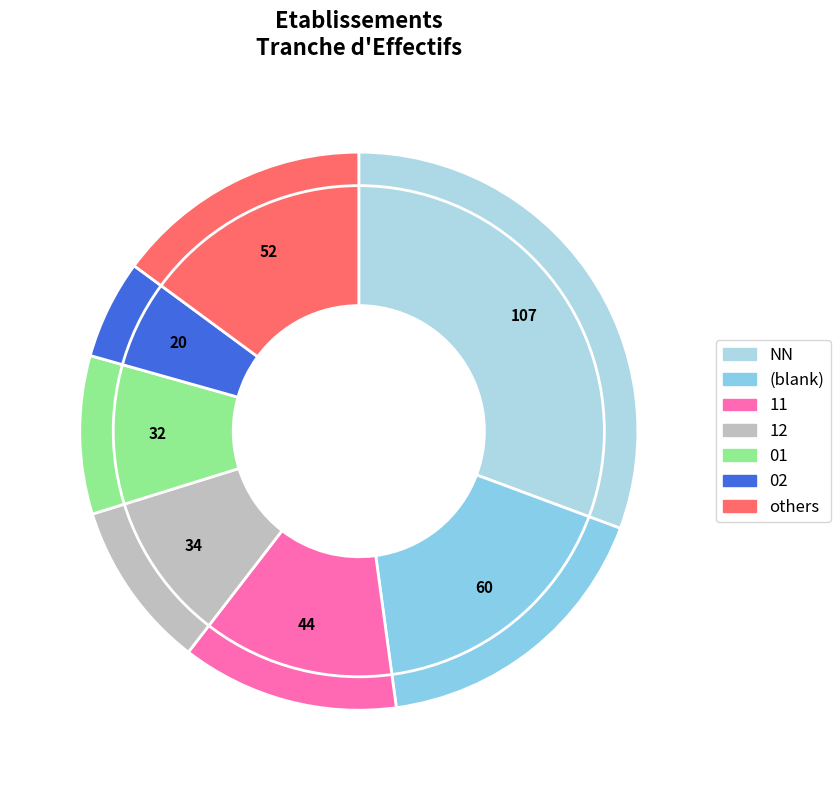

What is the largest slice in the pie chart?

NN